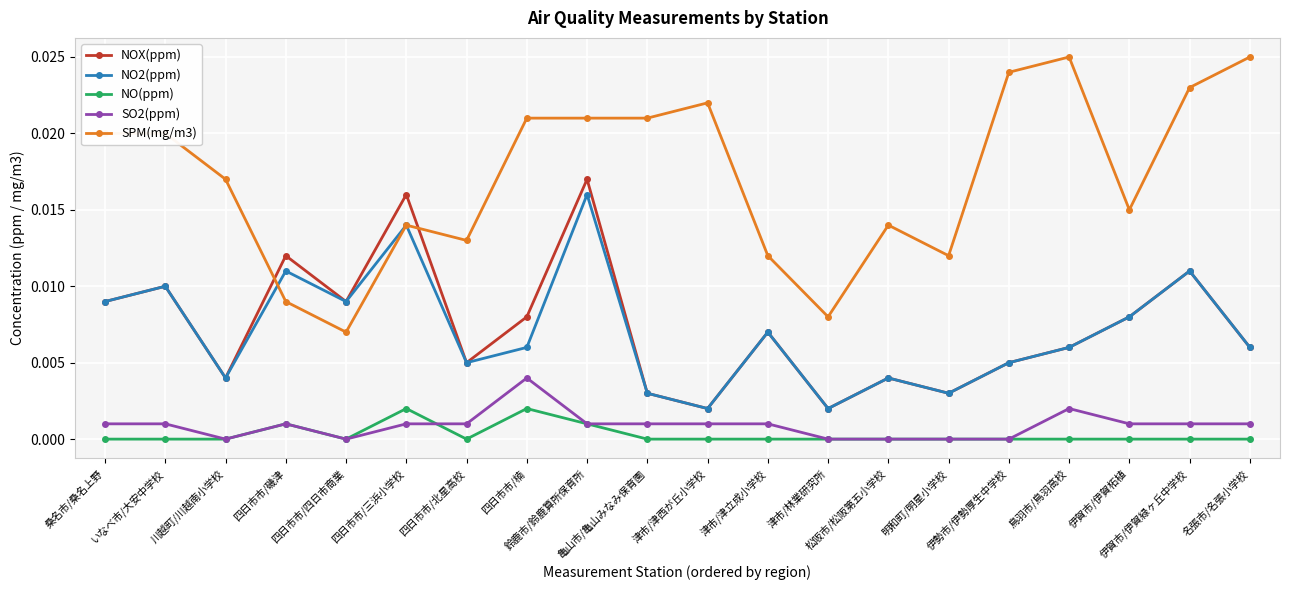

True or false: SO2(ppm) has more than 1 interior local peaks.

True